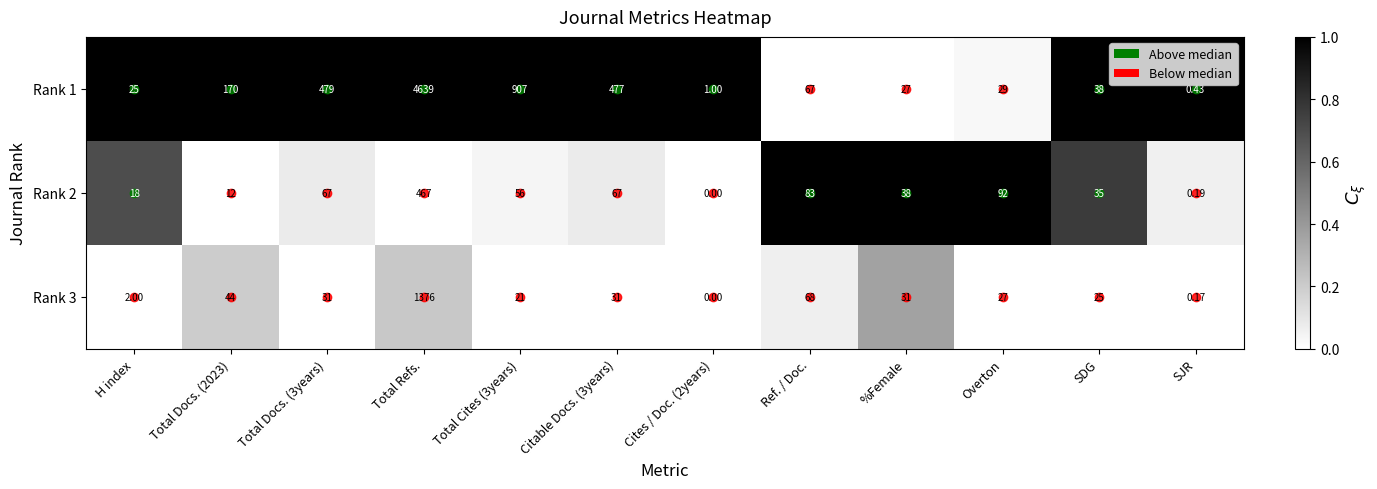

At which label does Rank 2 reach its peak?

Total Refs.